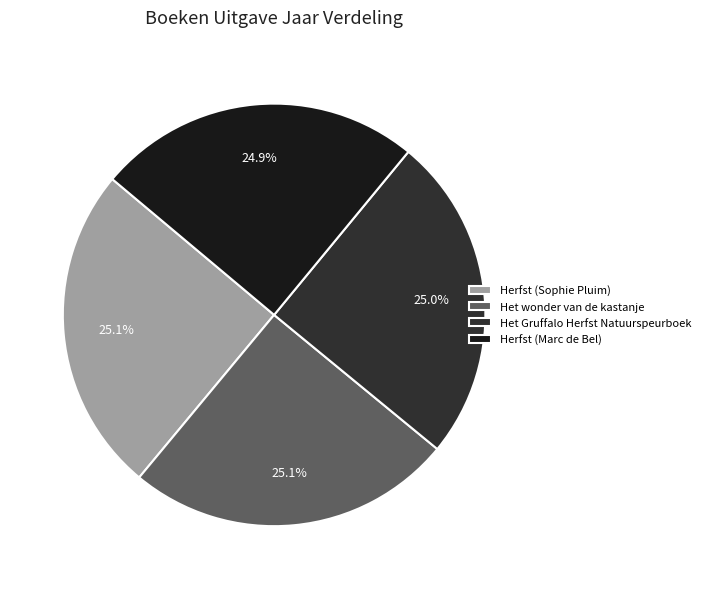

Does any single category account for the majority?

No